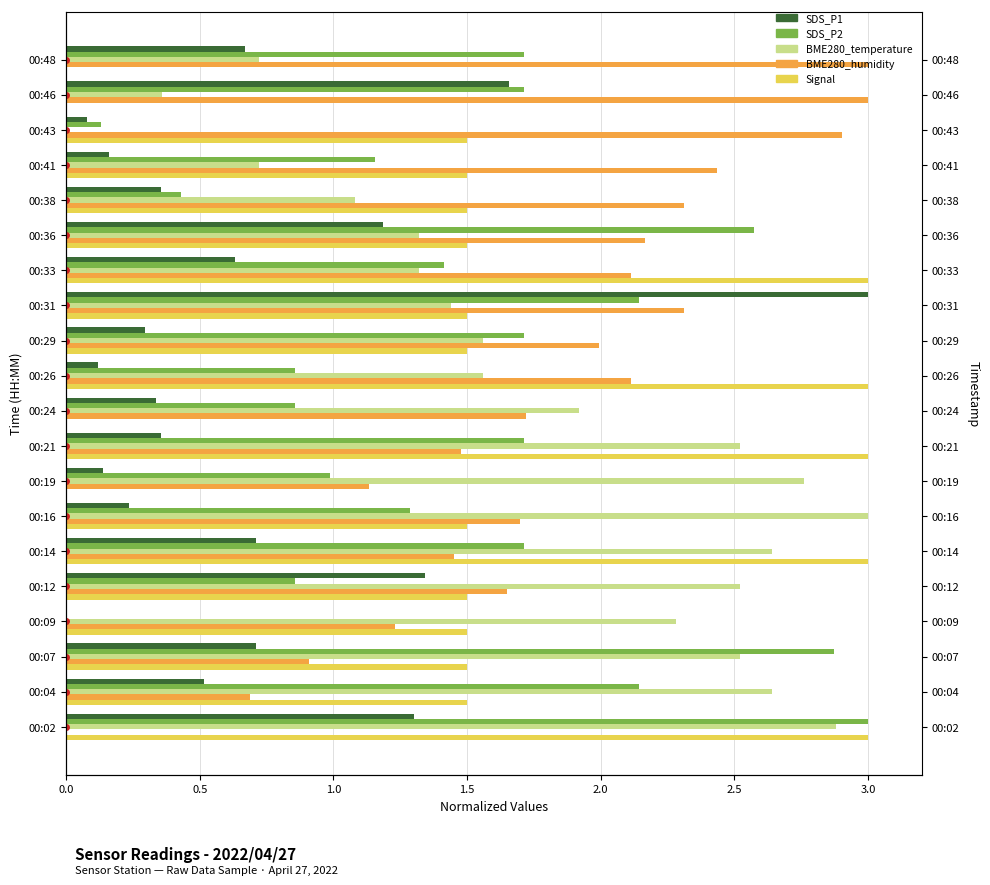

What is the difference between the BME280_humidity values at 00:31 and 00:33?

0.2